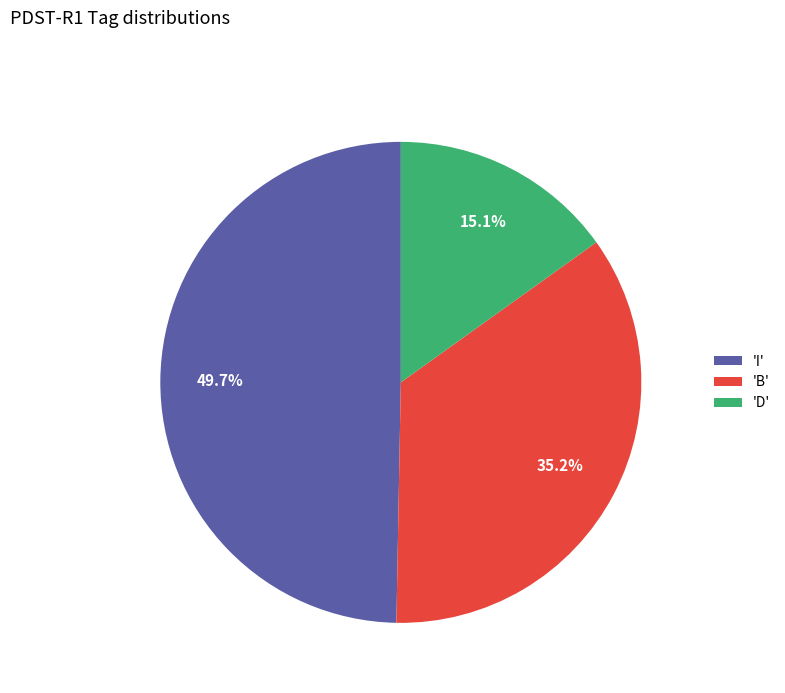

How many slices are in this pie chart?

3